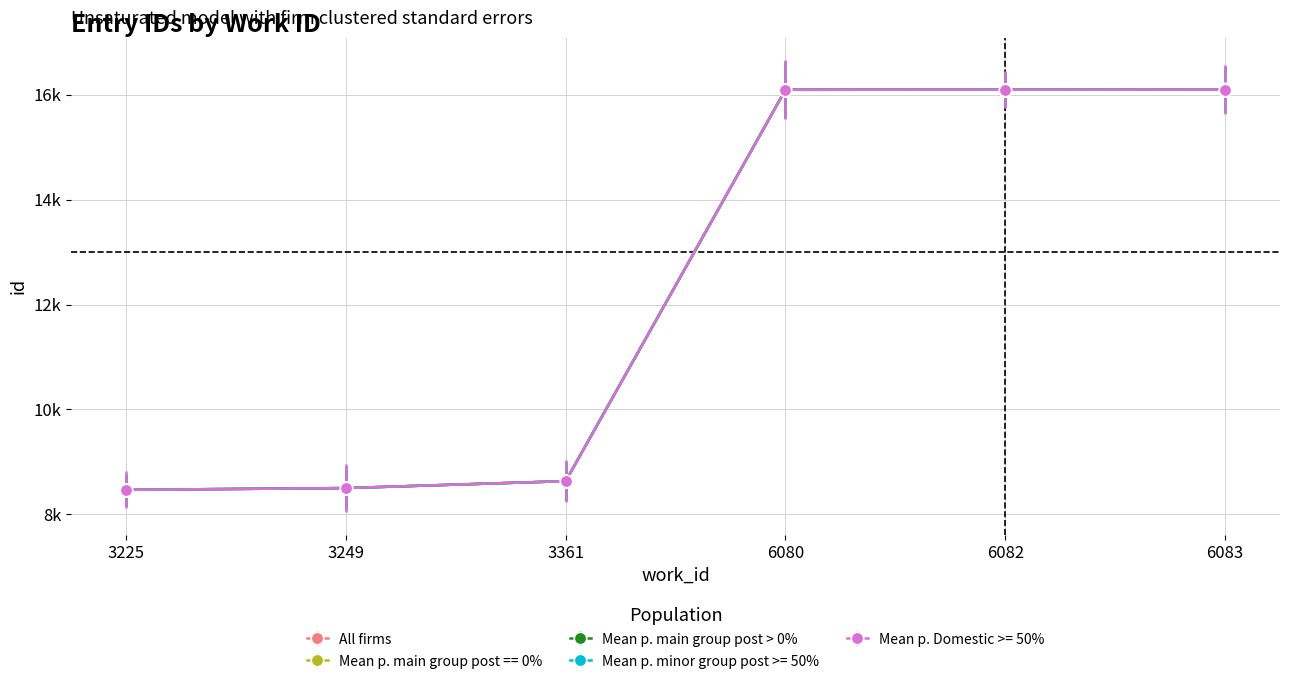

What is the value of the Mean p. main group post == 0% point at the 4th from the left?

16092